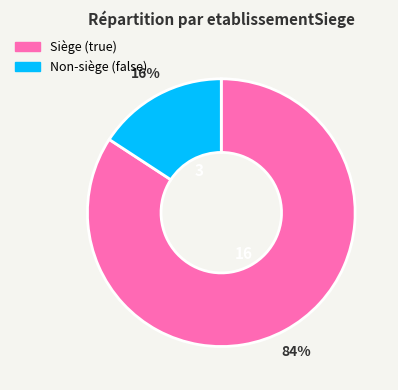

Does any single category account for the majority?

Yes